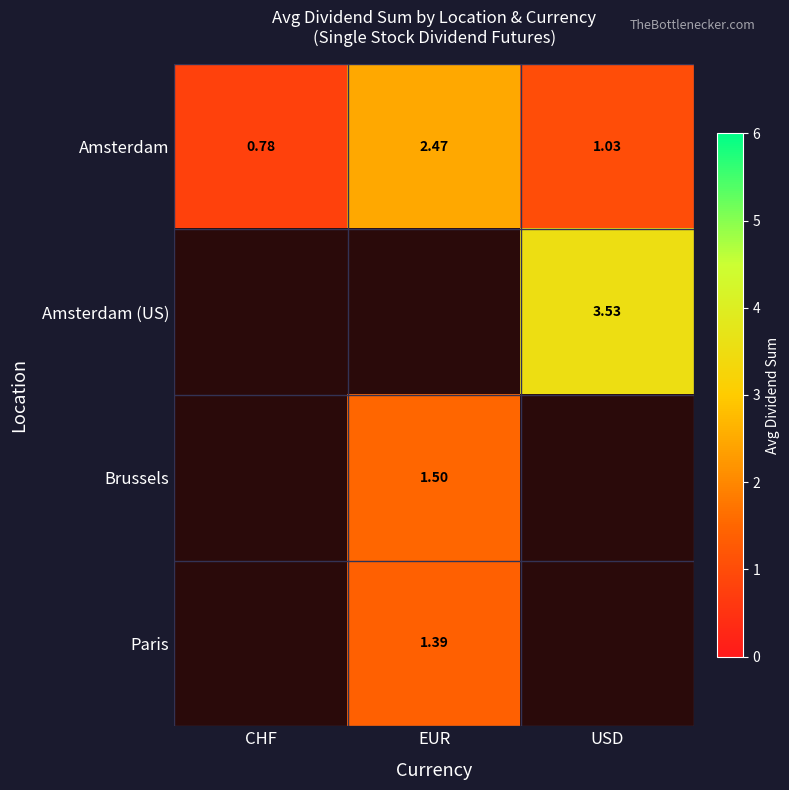

How many data points does each series have?

3